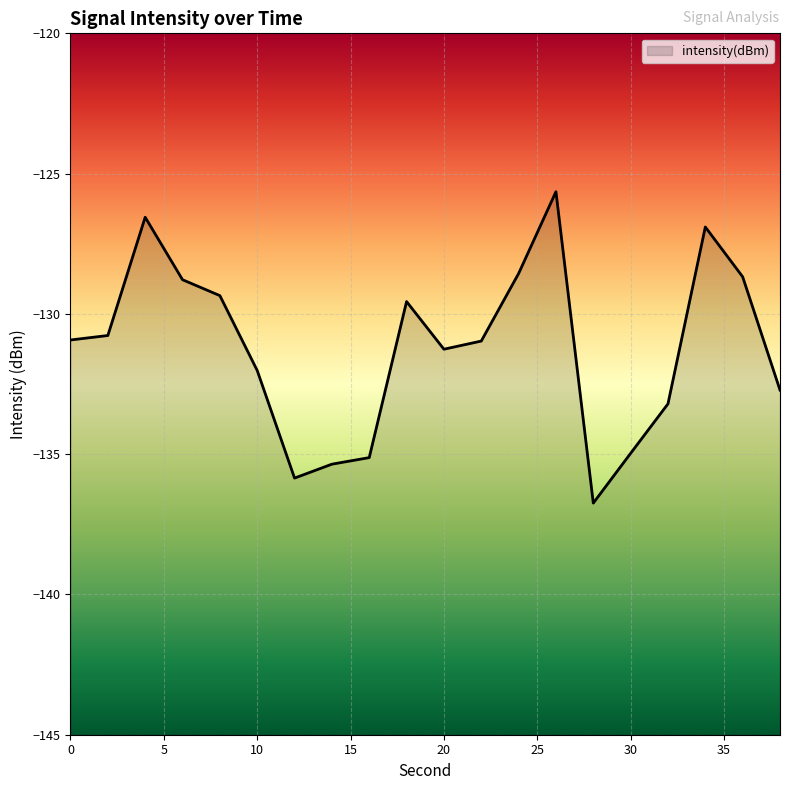

What is the maximum value shown in the chart?

-125.6